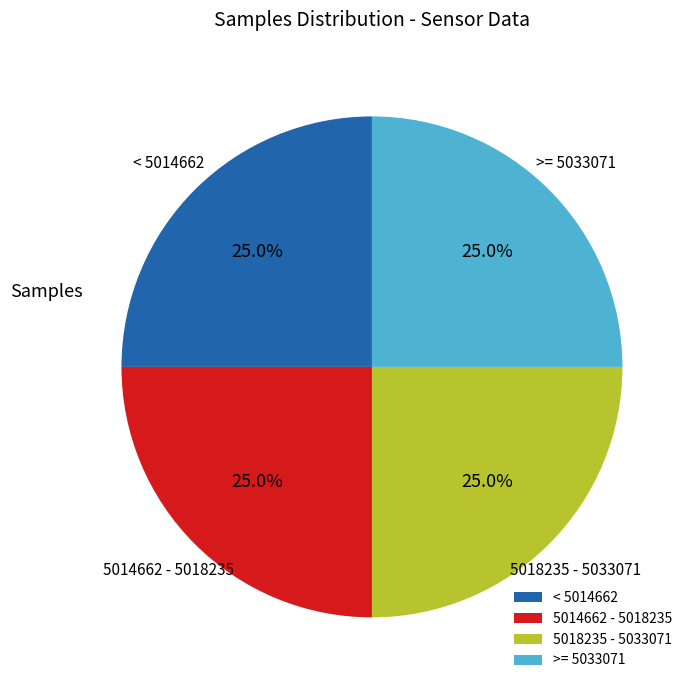

How many slices are in this pie chart?

4